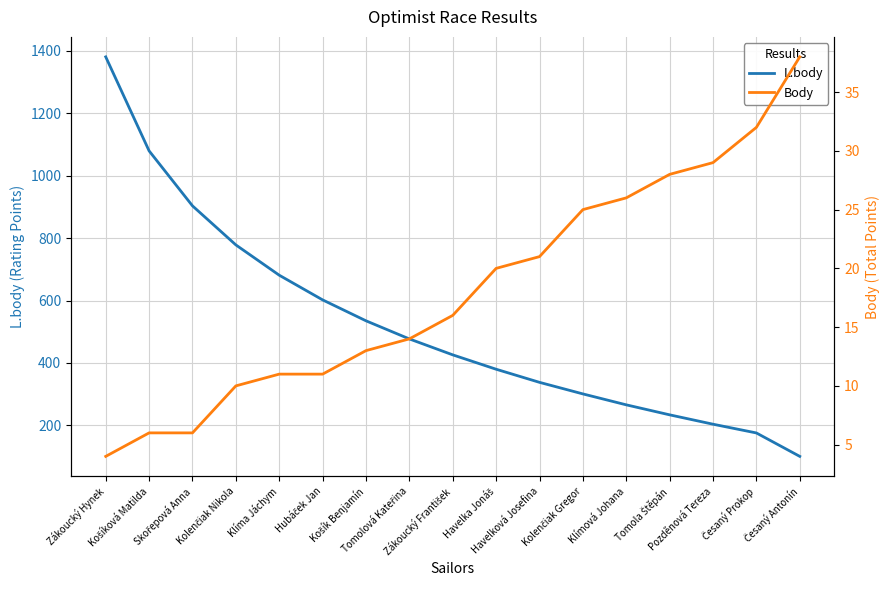

What is the sum of all L.body values?

8861